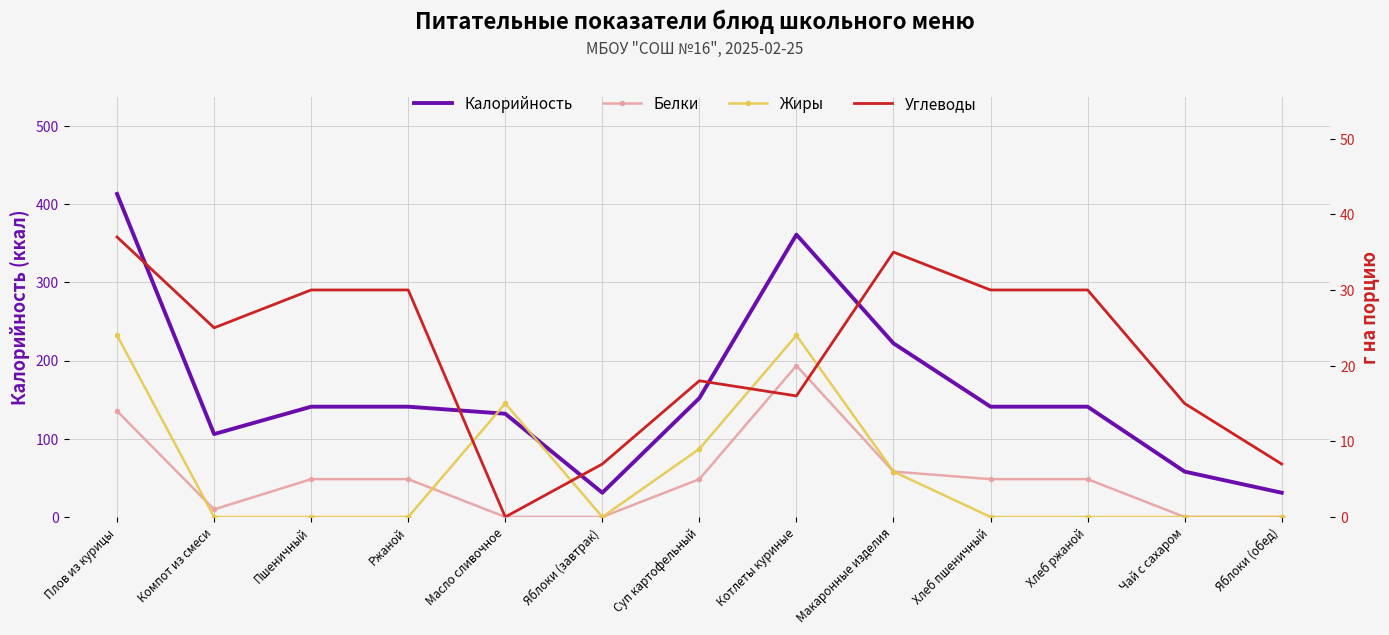

What is the value of the Белки point at the 7th from the left?

5